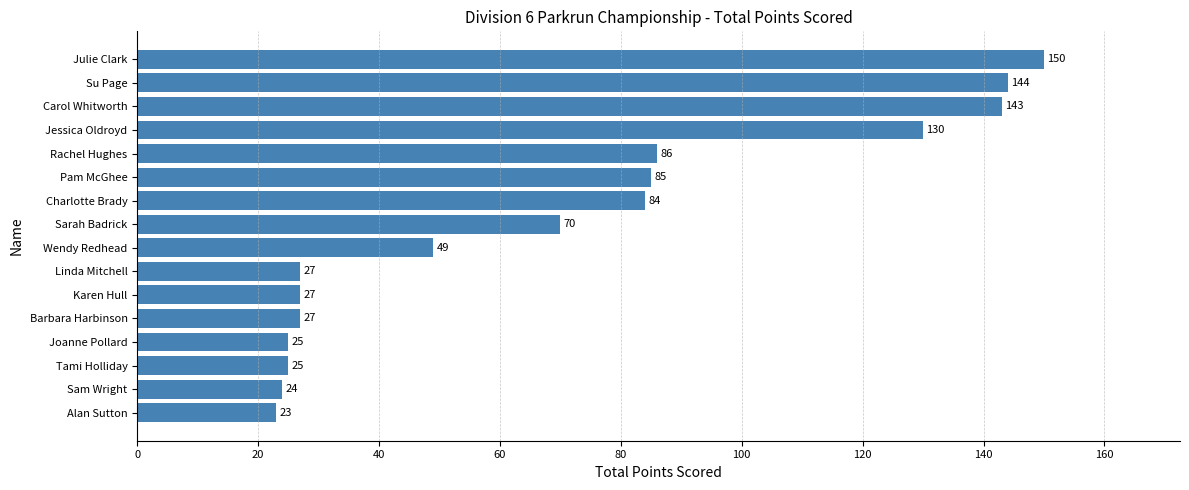

What is the value of the 6th bar from the top?

85